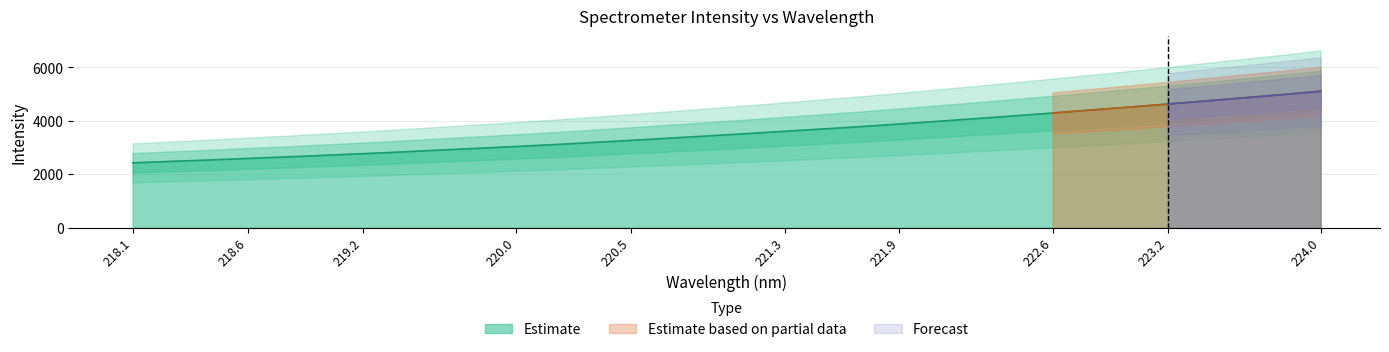

True or false: there are more than 0 points higher than both neighbors.

False